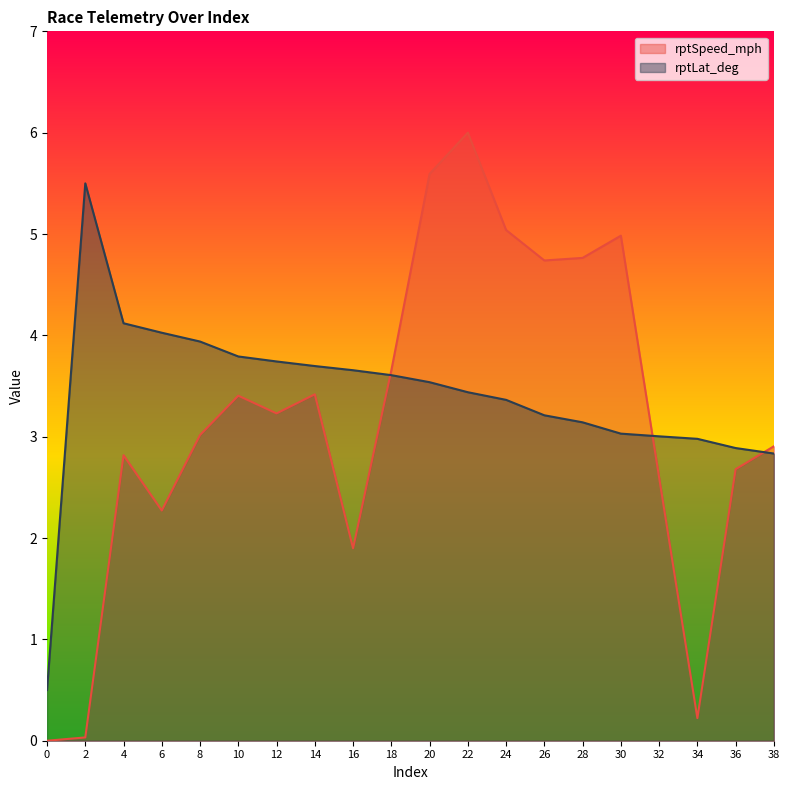

Is it true that rptLat_deg equals 4.0 at 6?

True